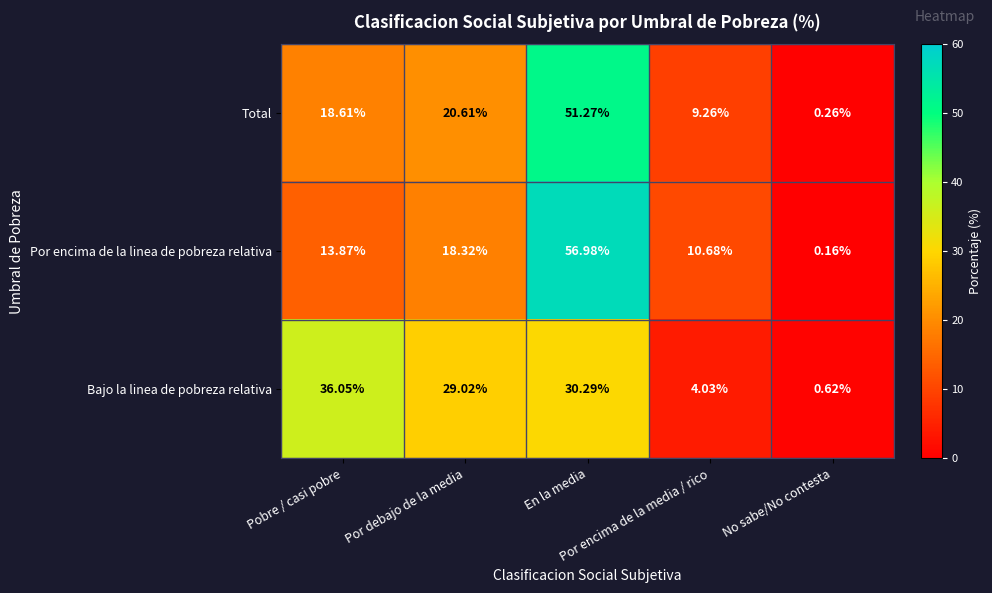

Which series has the widest spread of values?

Por encima de la linea de pobreza relativa